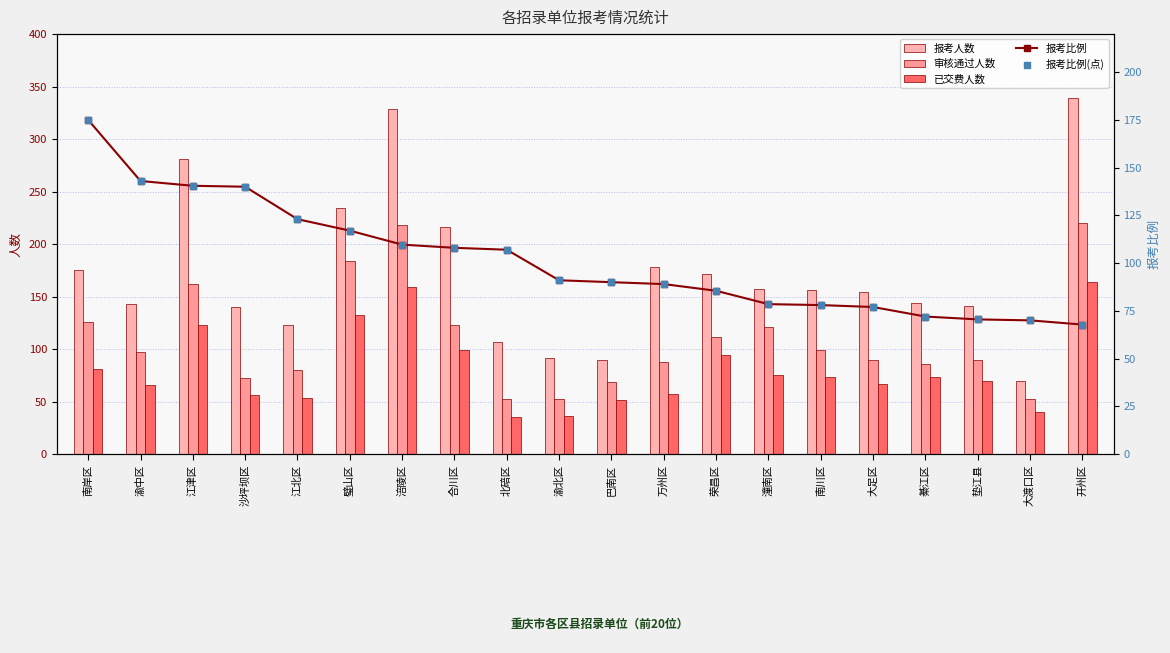

At which category is the sum across all series the highest?

涪陵区